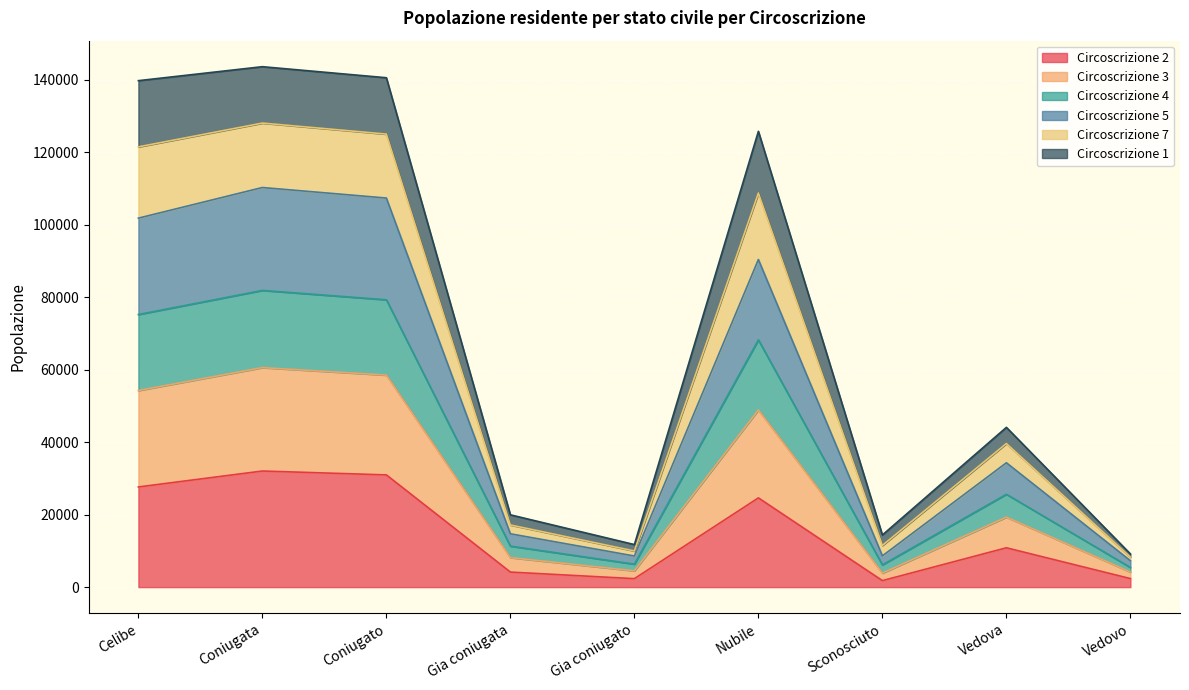

What is the total value across all series at Nubile?

125769